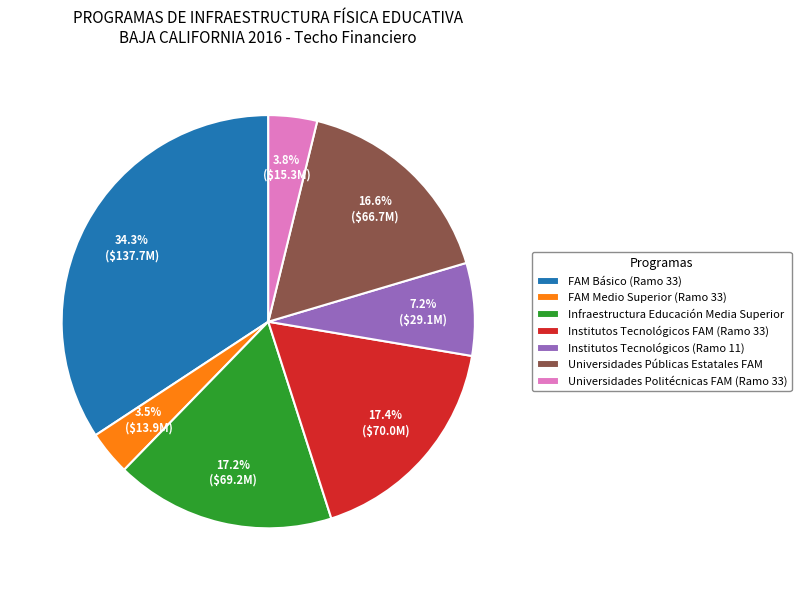

Is there a majority slice in this chart?

No